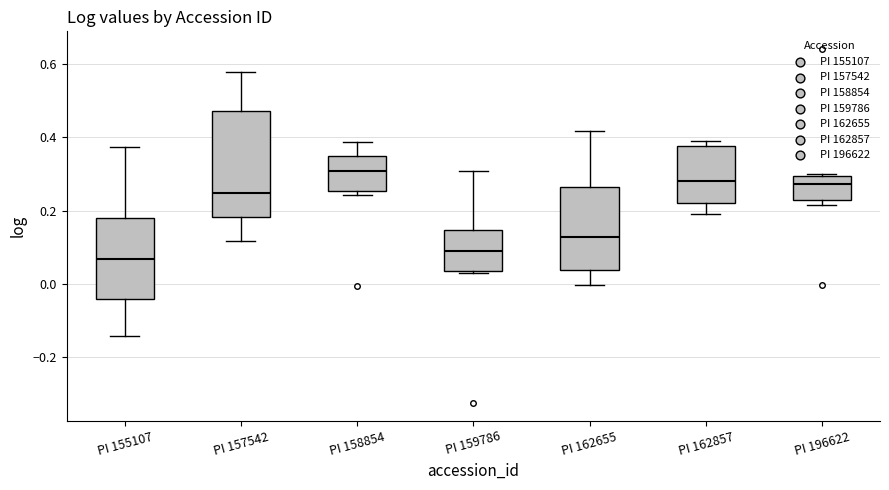

Reading left to right, read every box against the y-axis: the position of its median line, the range the box covers, and the ends of its whiskers. The values are not printed on the chart, so give them approximately, as read against the axis.

PI 155107: median 0.06, box -0.04 to 0.18, whiskers -0.14 to 0.38
PI 157542: median 0.24, box 0.18 to 0.48, whiskers 0.12 to 0.58
PI 158854: median 0.30, box 0.26 to 0.34, whiskers 0.24 to 0.38
PI 159786: median 0.08, box 0.04 to 0.14, whiskers 0.04 to 0.30
PI 162655: median 0.12, box 0.04 to 0.26, whiskers 0.00 to 0.42
PI 162857: median 0.28, box 0.22 to 0.38, whiskers 0.18 to 0.40
PI 196622: median 0.28, box 0.22 to 0.30, whiskers 0.22 (just below the box's lower edge) to 0.30